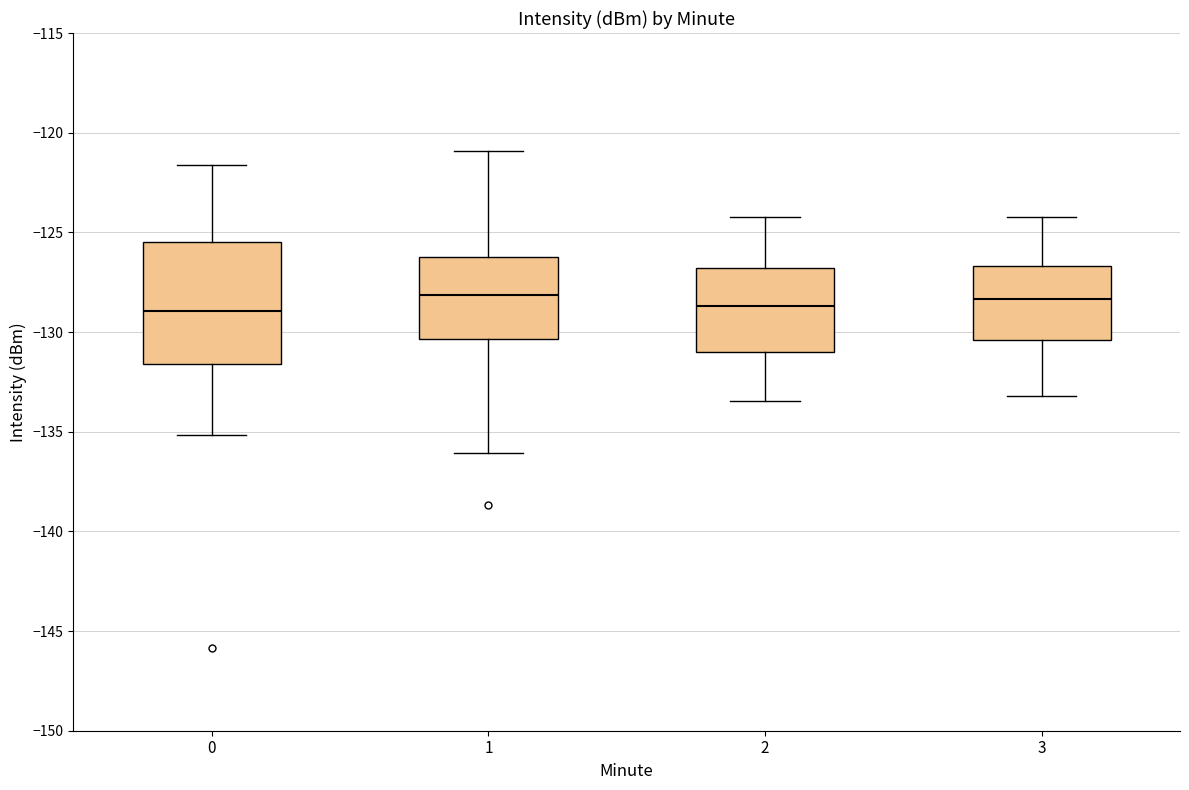

Where is the lower edge of the box at x = 3 on the y-axis? The values are not printed on the chart, so give them approximately, as read against the axis.

-130.5